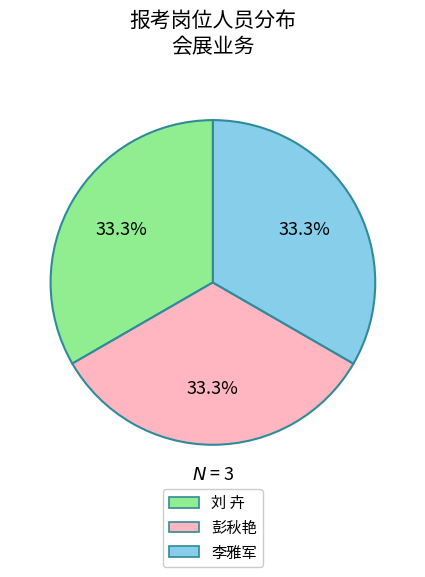

To the nearest percent, what is the difference between the 彭秋艳 and 刘 卉 slice percentages?

0%